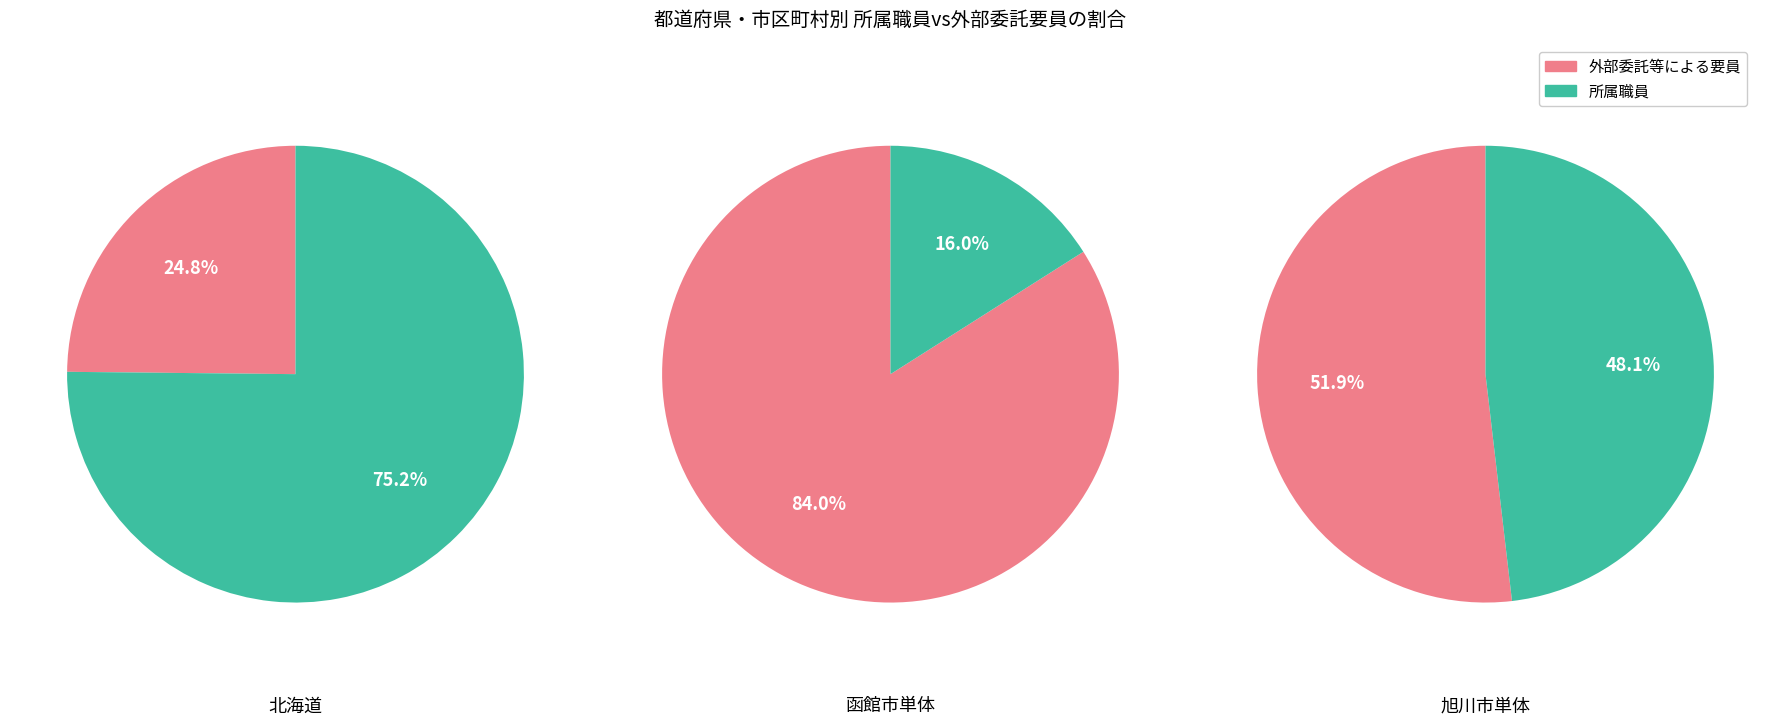

Is it true that 北広島市 is 10% of the pie?

False